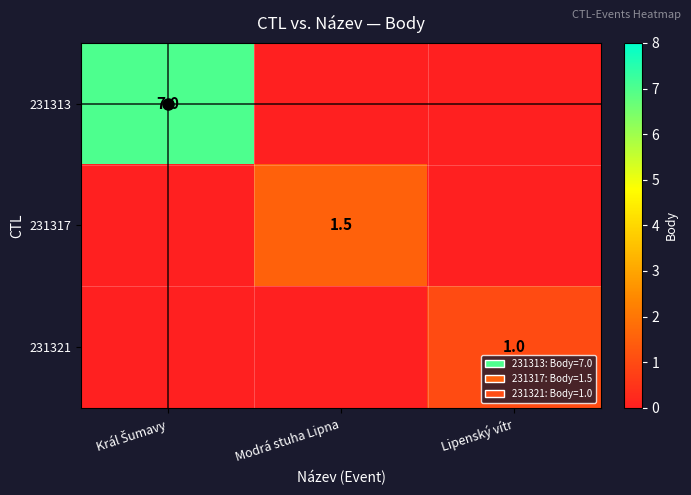

True or false: 231317 has a value of 1.5 at Modrá stuha Lipna.

True